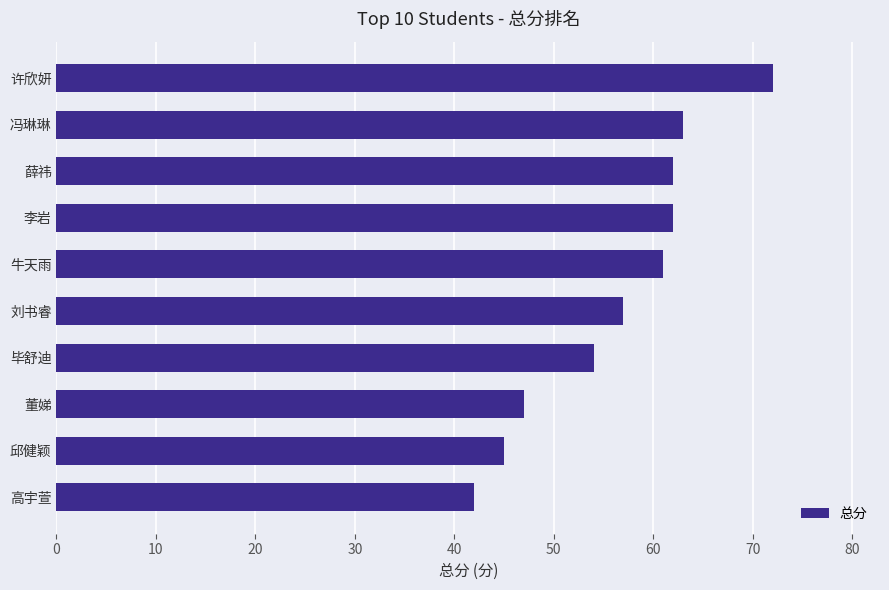

What is the difference between the maximum and second lowest values?

27